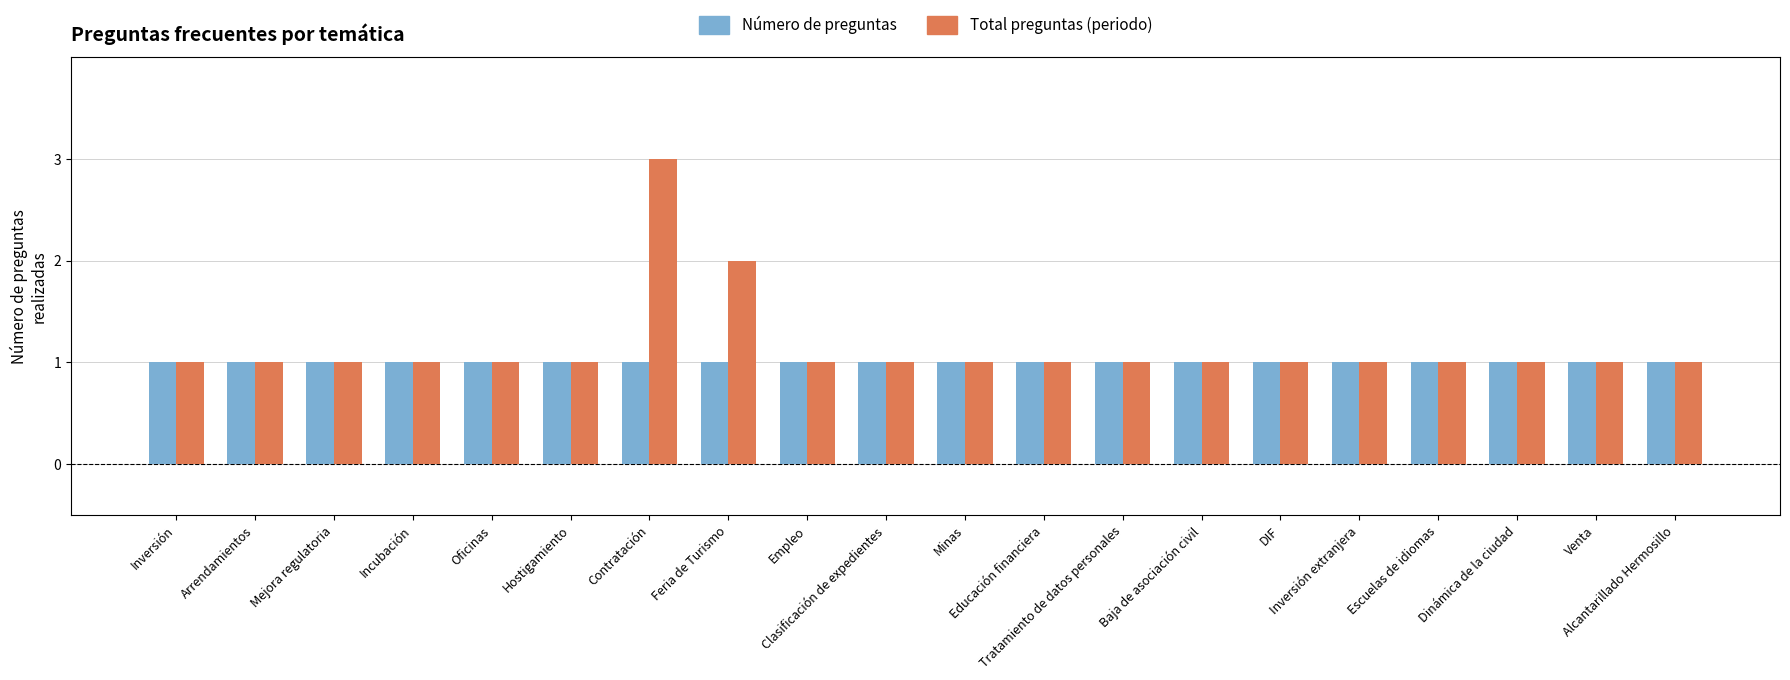

What is the total value across all series at Minas?

2